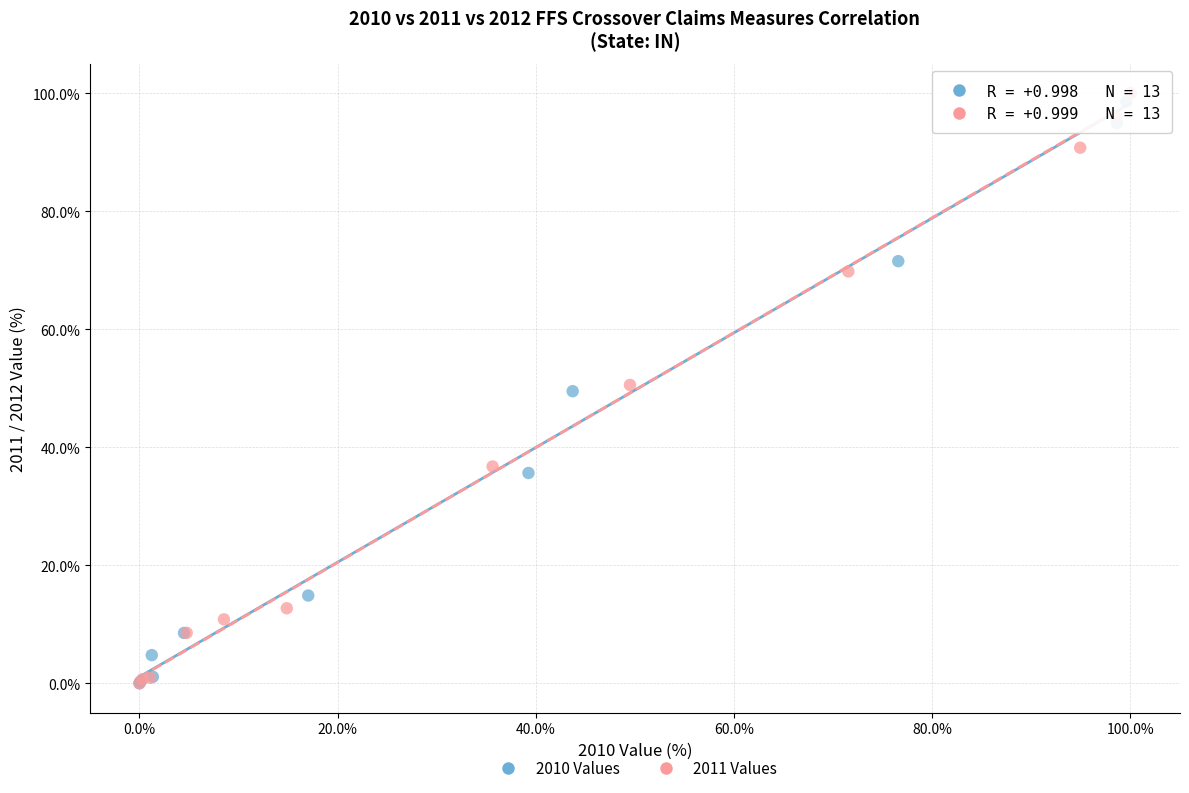

What are all the series names shown in the legend?

2010 Values, 2011 Values